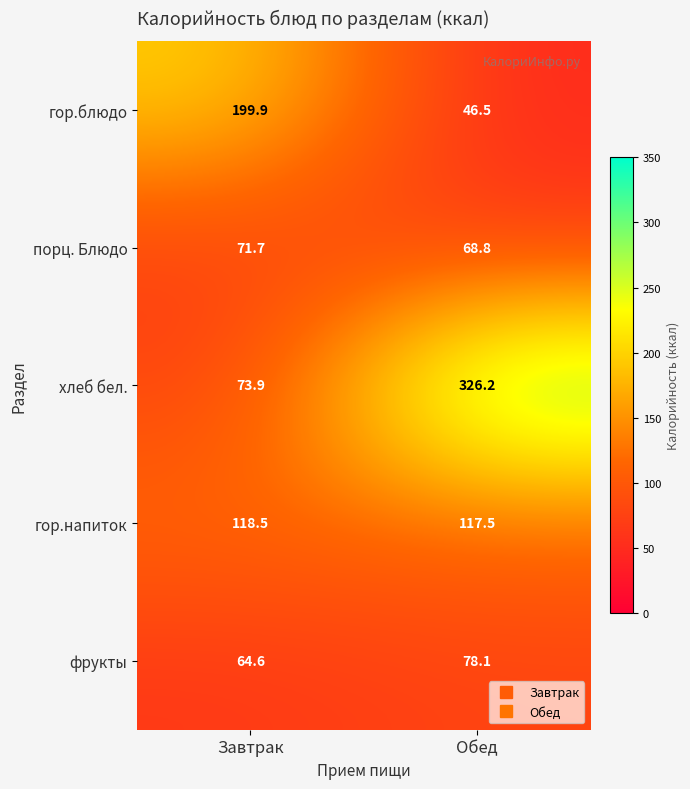

Count the number of categories in the chart.

2